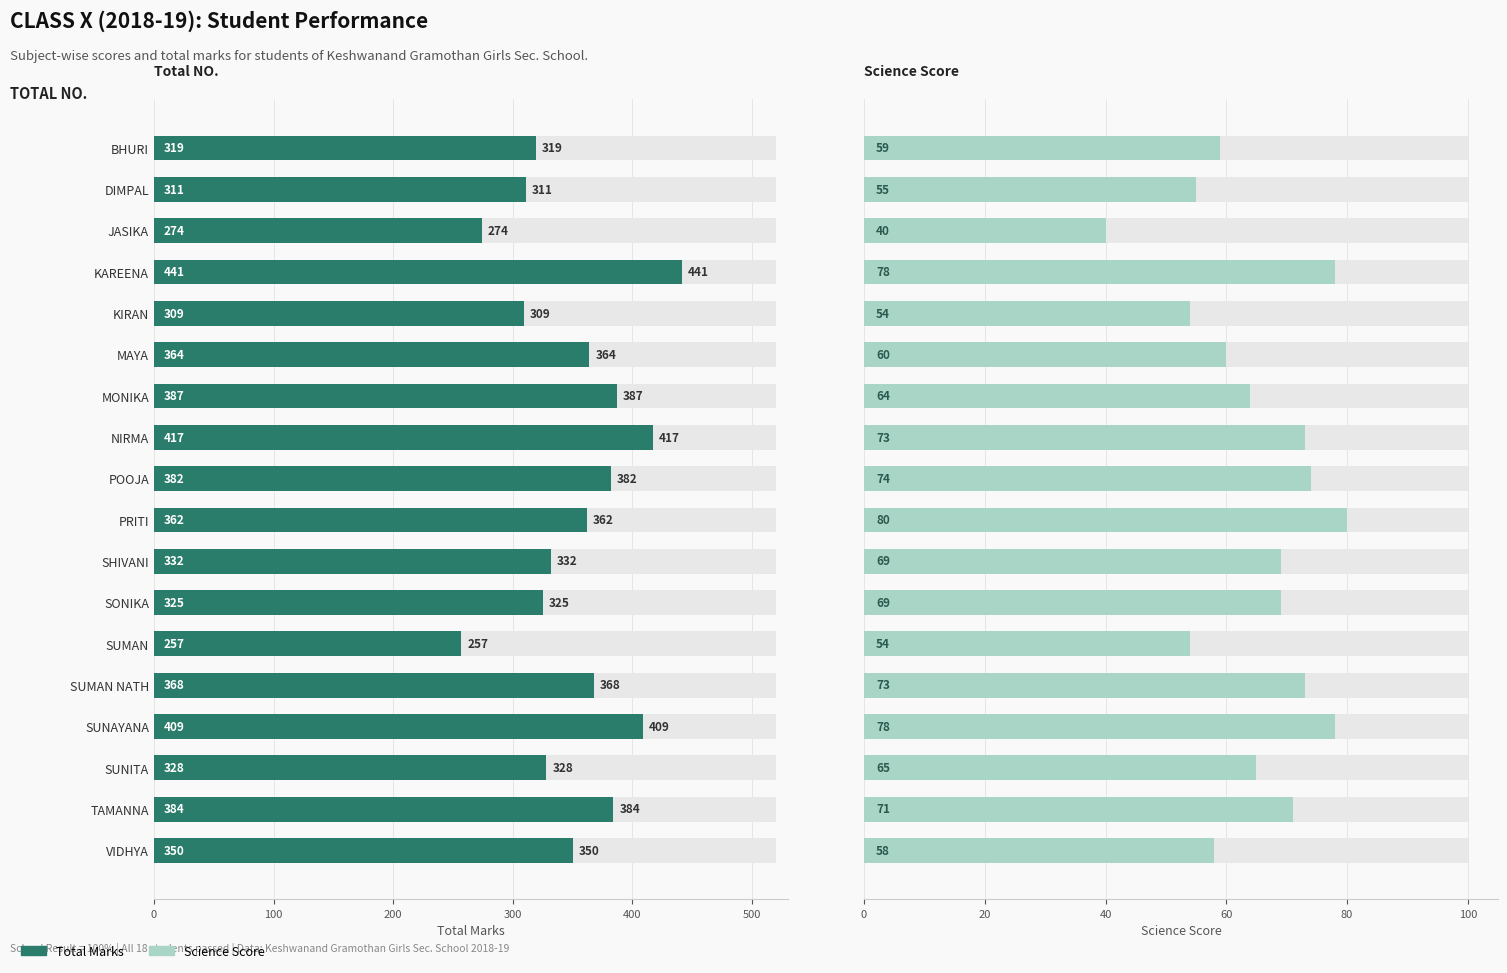

Reading left to right, extract all data points from this chart.

TOTAL NO.: 319	311	274	441	309	364	387	417	382	362	332	325	257	368	409	328	384	350
SCIENCE: 59	55	40	78	54	60	64	73	74	80	69	69	54	73	78	65	71	58